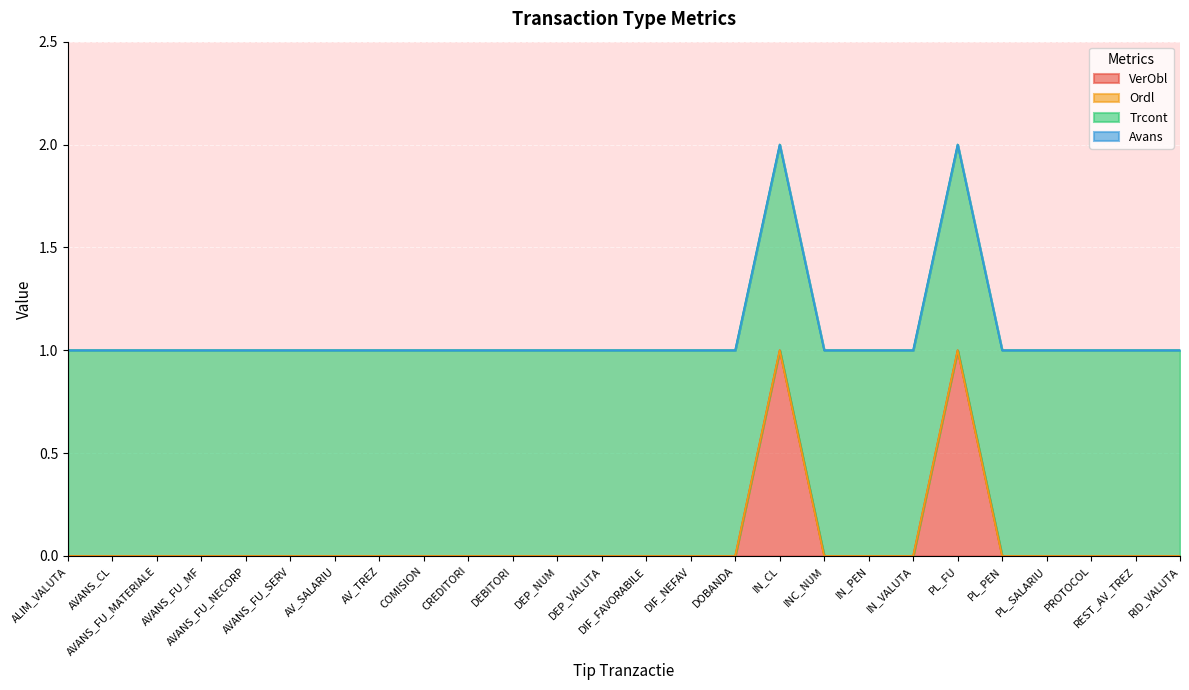

What is the maximum value shown in the chart?

1